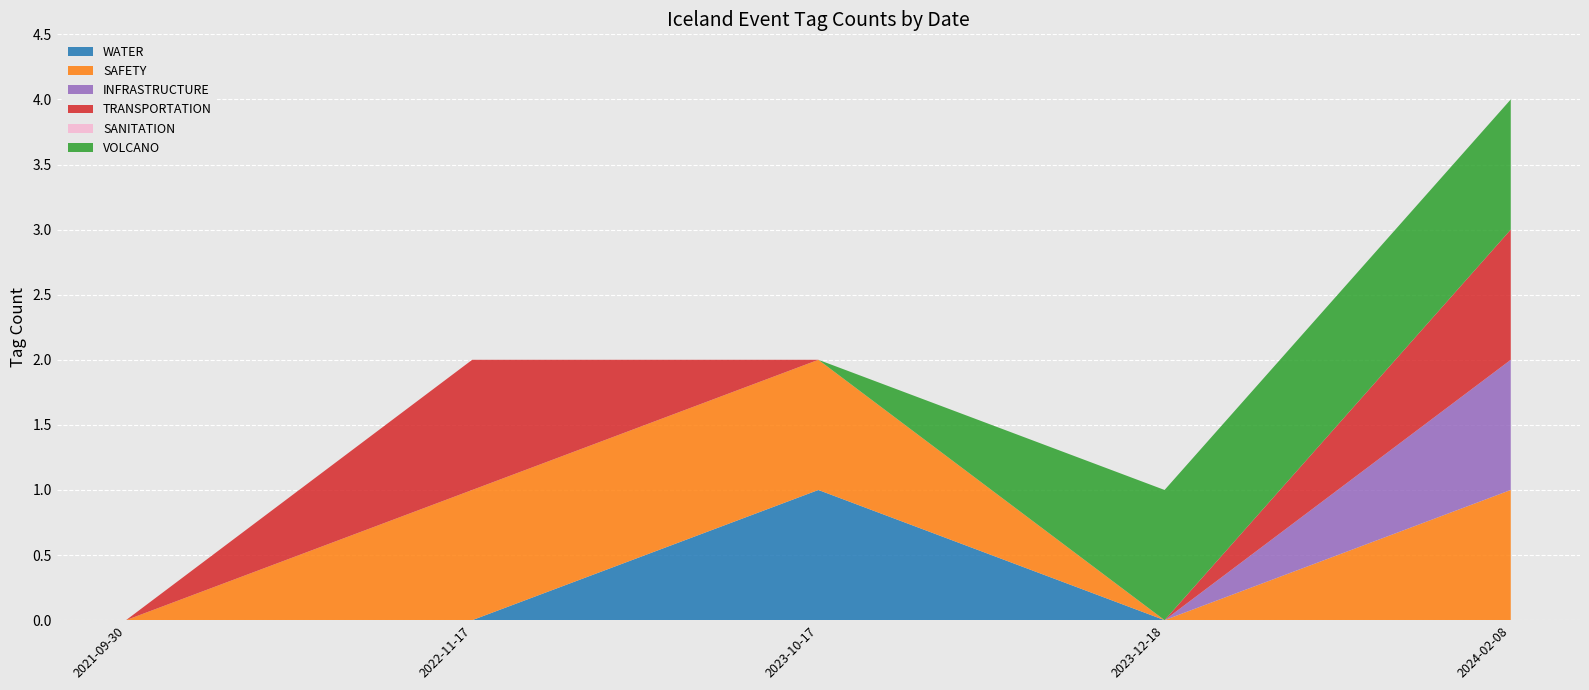

Reading left to right, transcribe all the data shown in this chart.

WATER: 0	0	1	0	0
SAFETY: 0	1	1	0	1
INFRASTRUCTURE: 0	0	0	0	1
TRANSPORTATION: 0	1	0	0	1
SANITATION: 0	0	0	0	0
VOLCANO: 0	0	0	1	1